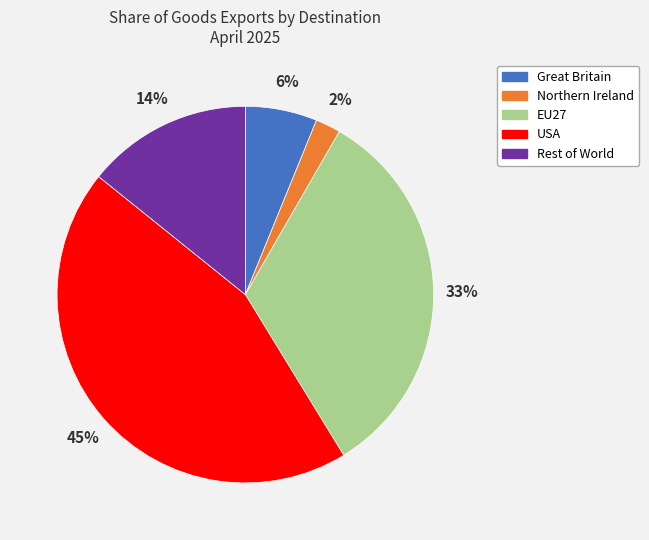

Rank the categories by value from highest to lowest.

USA, EU27, Rest of World, Great Britain, Northern Ireland